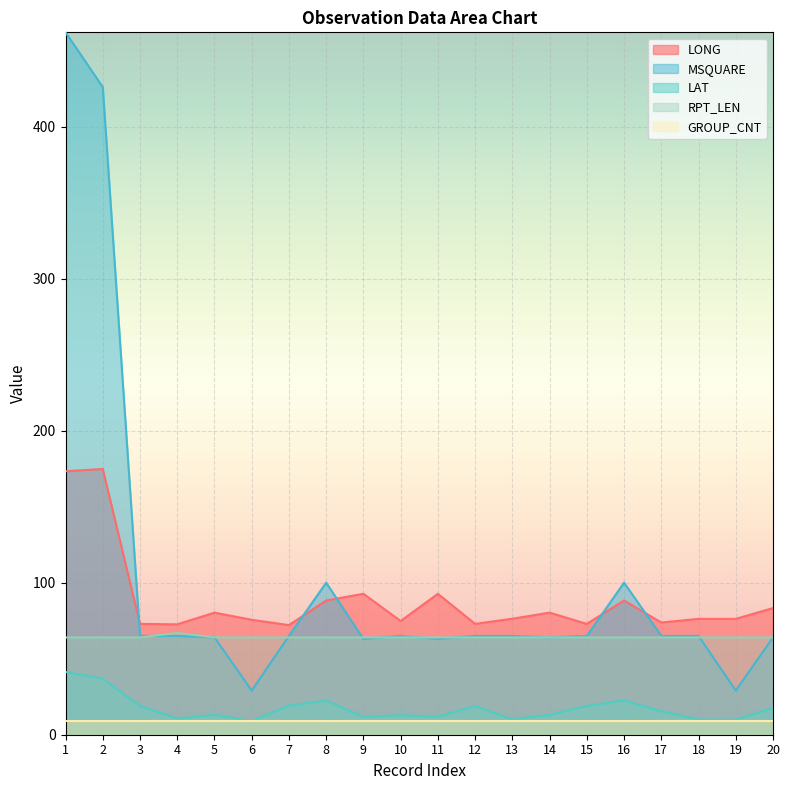

How many lines are shown in the chart?

5